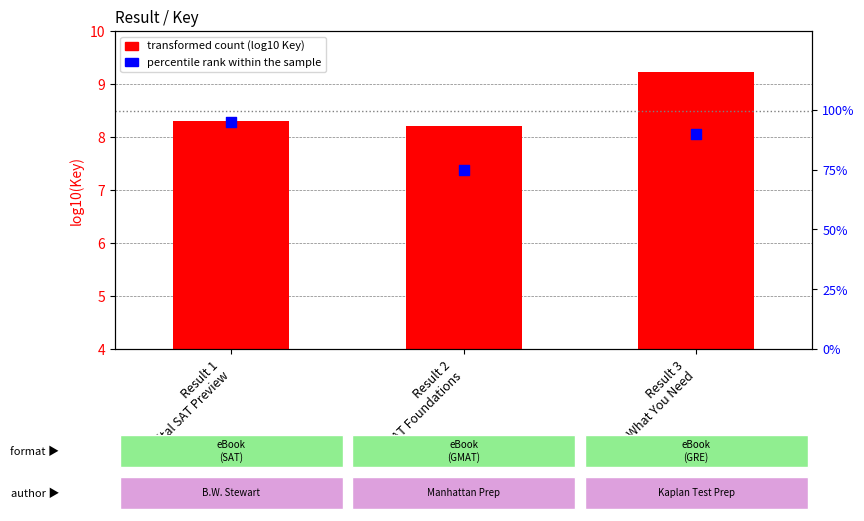

What is the total value across all series at Result 2
GMAT Foundations?

83.2